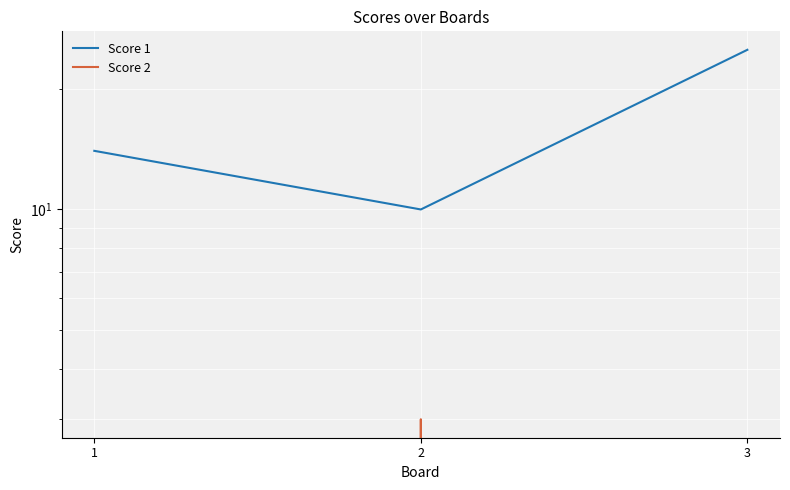

Reading left to right, extract all data points from this chart.

Score 1: 14	10	25
Score 2: 0	3	0